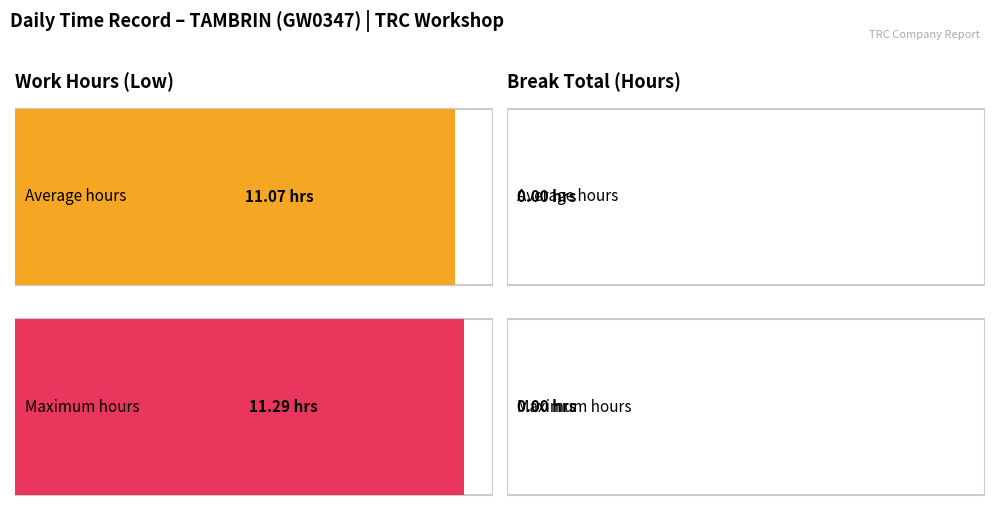

Does the chart contain any negative values?

No